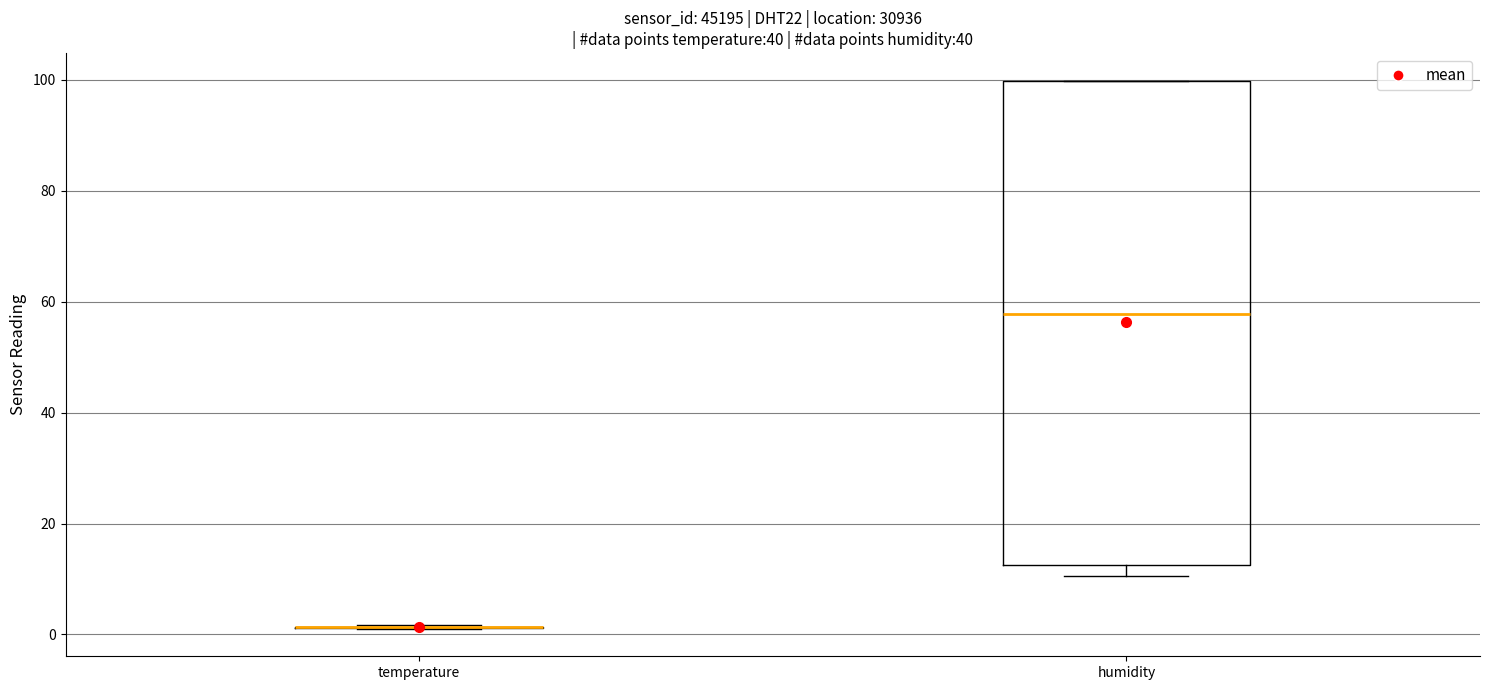

Reading left to right, read every box against the y-axis: the position of its median line, the range the box covers, and the ends of its whiskers. The values are not printed on the chart, so give them approximately, as read against the axis.

temperature: box collapsed to a line at 2, whiskers 2 to 2
humidity: median 58, box 12 to 100, whiskers 10 to 100